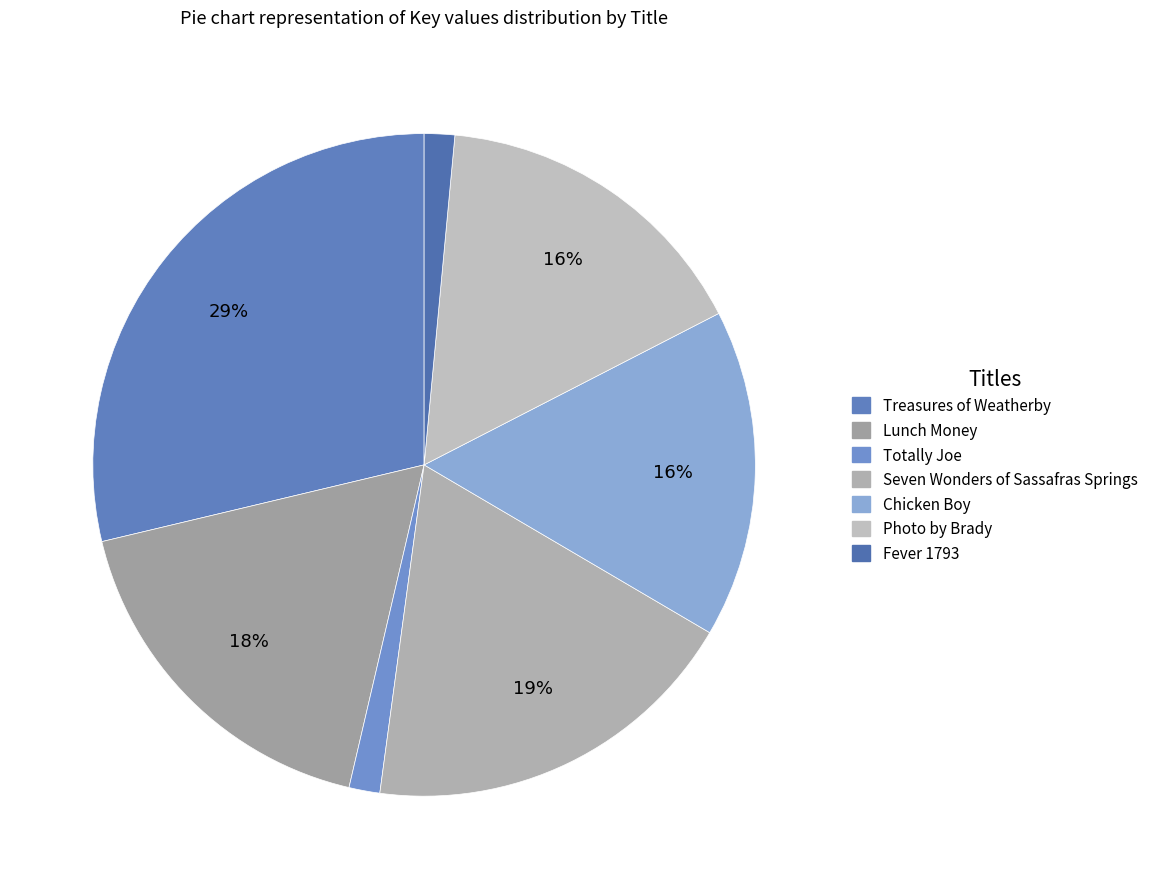

Between Fever 1793 and Chicken Boy, which is larger?

Chicken Boy